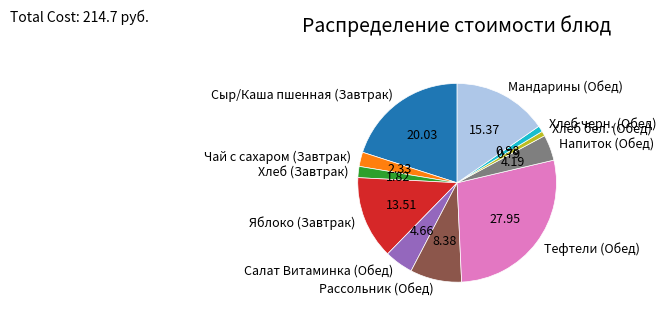

Is the sum of Мандарины (Обед) and Тефтели (Обед) greater than half?

No